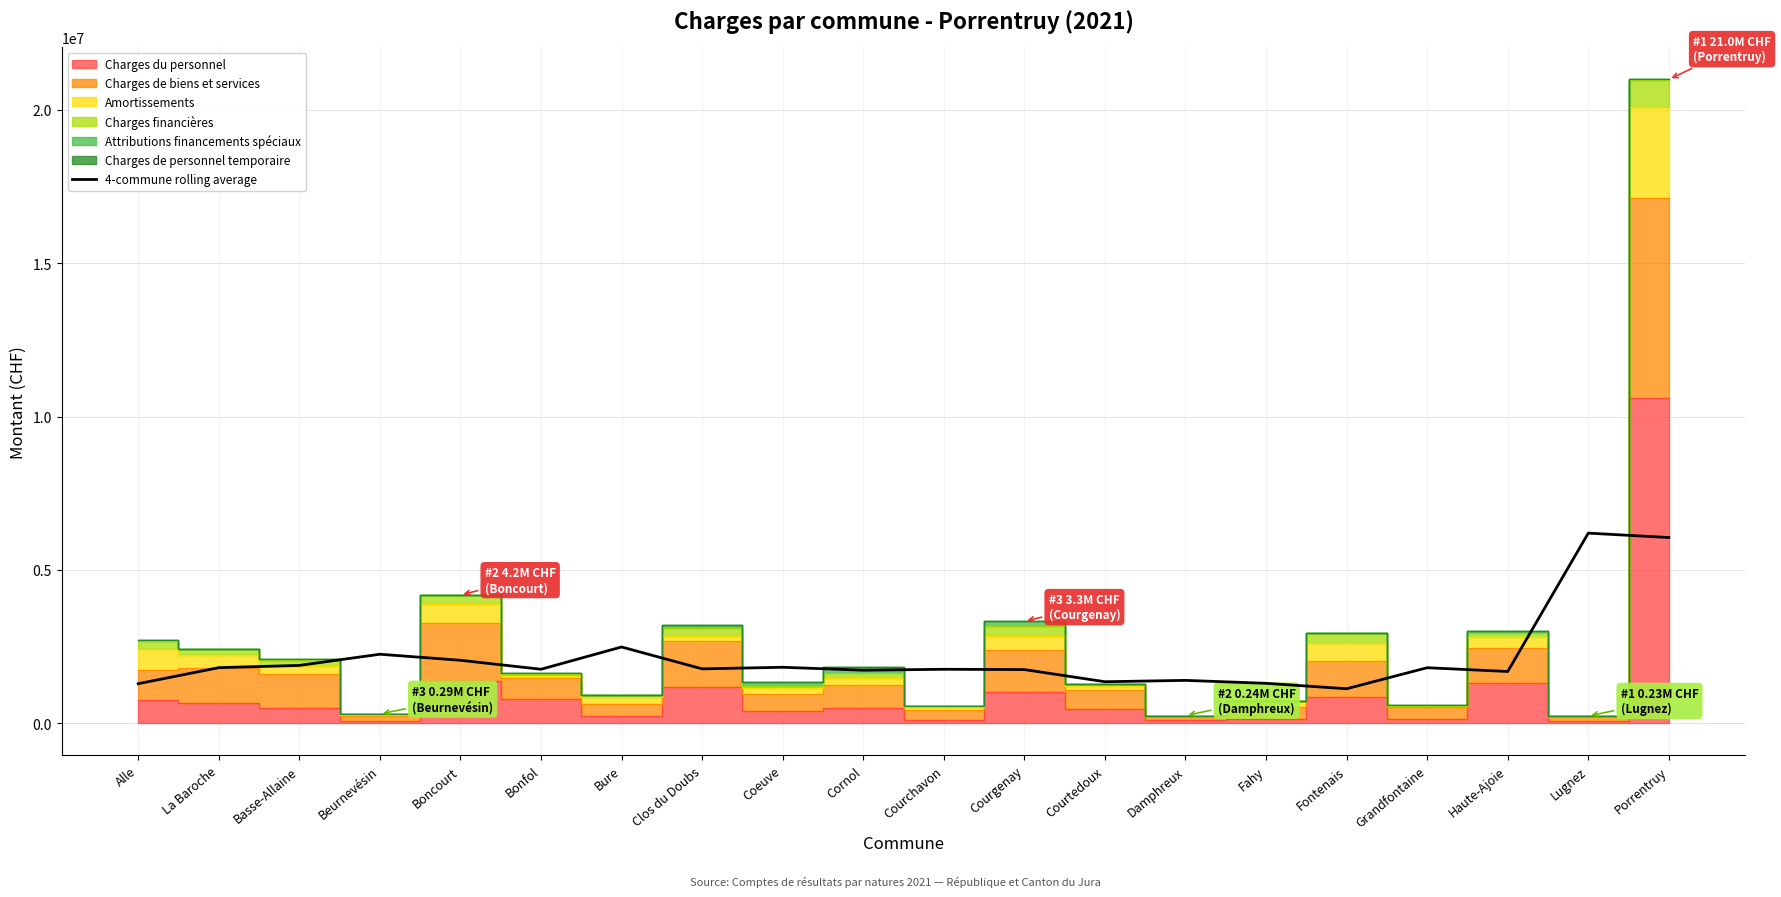

Reading left to right, extract all data points from this chart.

1283080.8	1806562.5	1879886.3	2244044.8	2047034.7	1754164.2	2481190.6	1767651.4	1818799.7	1723596.1	1753410.9	1743885.6	1347360.9	1391655.4	1295818.5	1118267.0	1804578.8	1681395.3	6195723.8	6051912.9